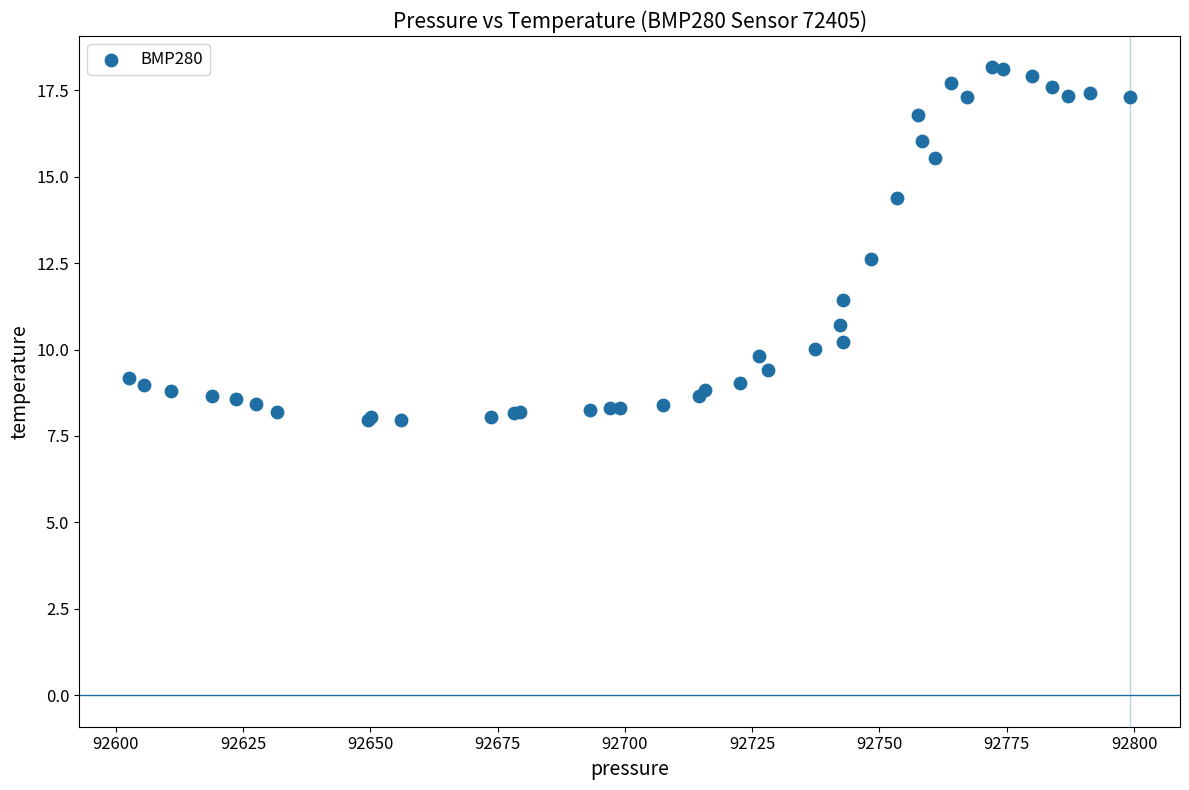

What Y value in the scatter plot is closest to 13?

12.6